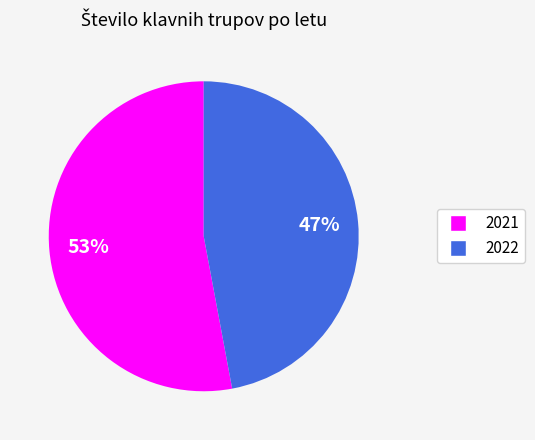

What is the ratio of the value at 2022 to the value at 2021?

0.9